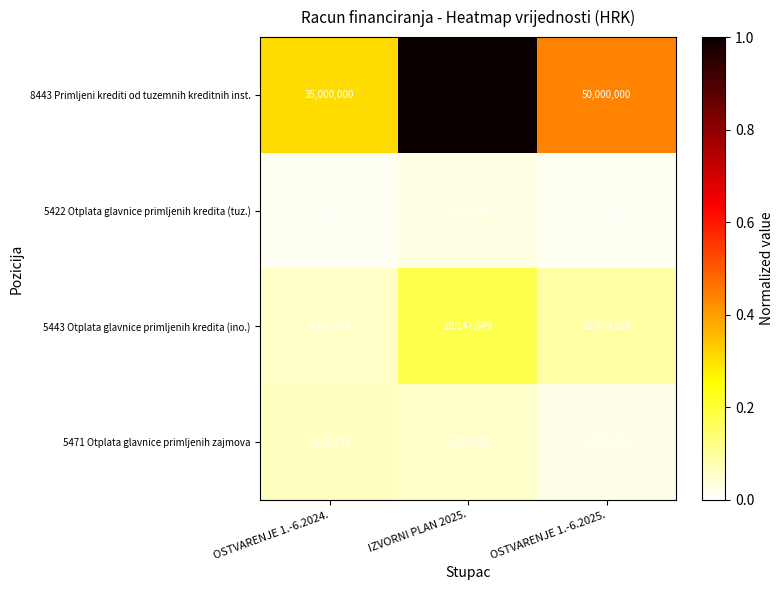

Which category has the lowest value in the 5443 Otplata glavnice primljenih kredita (ino.) series?

OSTVARENJE 1.-6.2024.